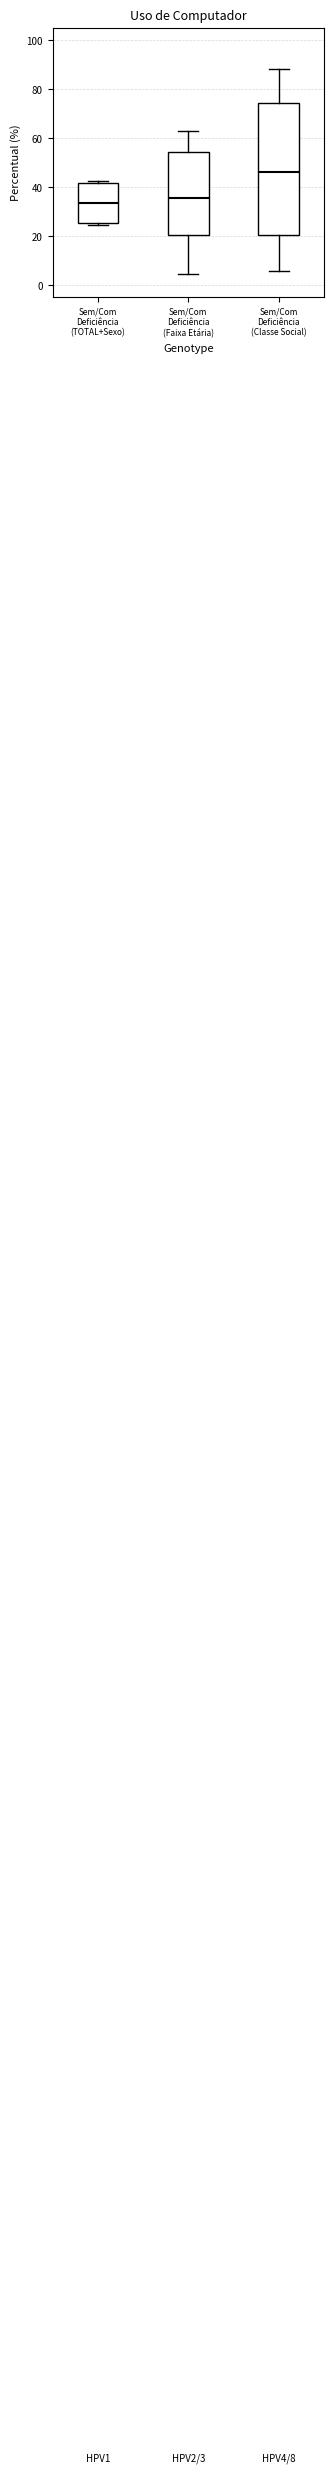

Which box is the tallest, from its lower edge to its upper edge?

Sem/Com Deficiência (Classe Social)